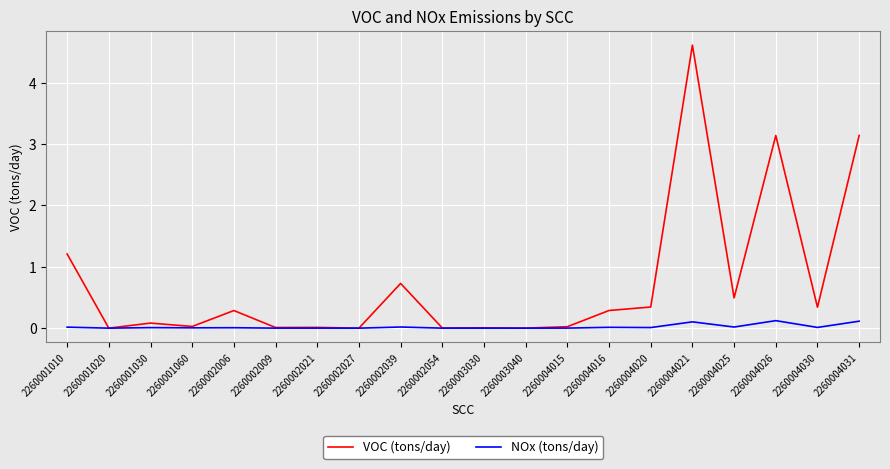

The value of VOC (tons/day) at 2260001010 is 0.5. True or false?

False